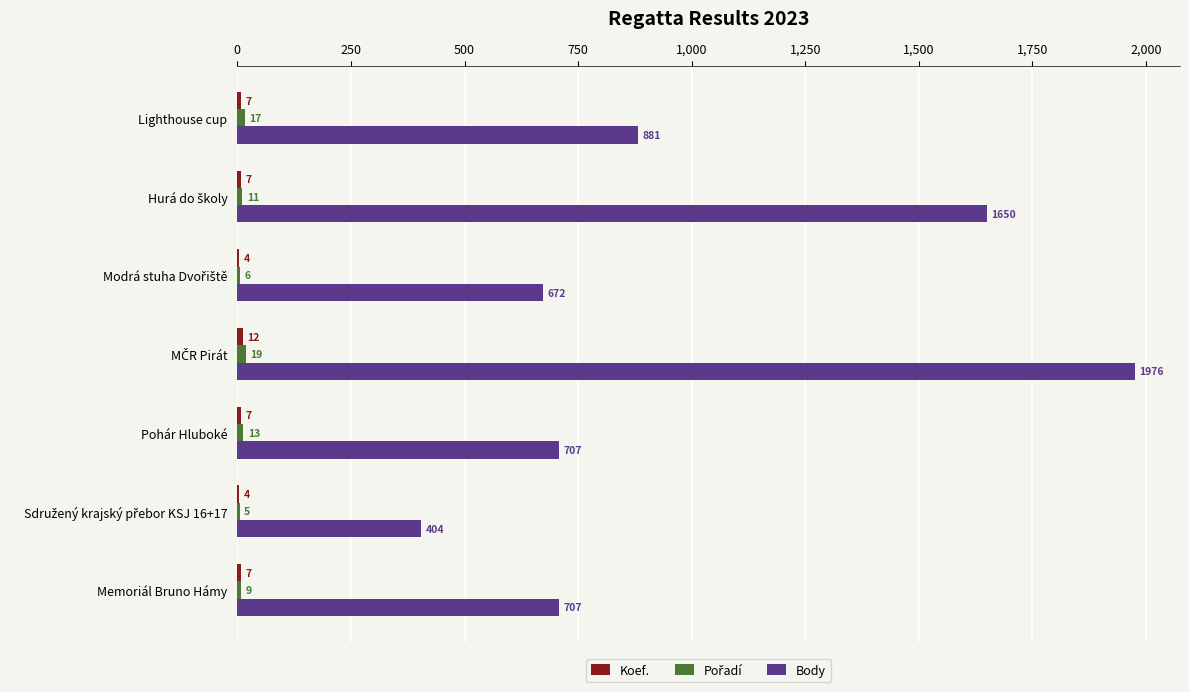

What value does the Body series have at Memoriál Bruno Hámy, to the nearest 10?

710